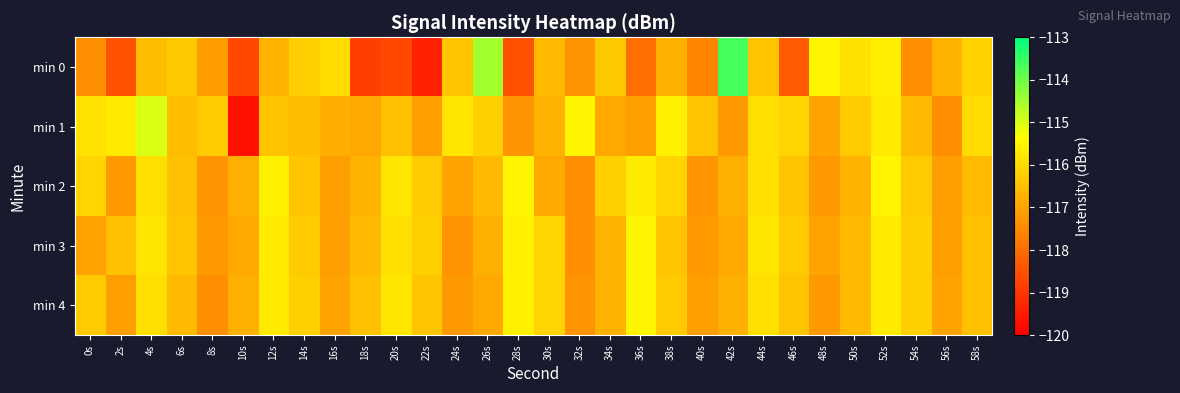

Reading left to right, extract all data points from this chart.

min 0: 0s=-117.4	2s=-118.5	4s=-116.5	6s=-116.3	8s=-117.2	10s=-118.6	12s=-116.7	14s=-116.2	16s=-116.0	18s=-118.8	20s=-118.7	22s=-119.4	24s=-116.4	26s=-114.5	28s=-118.5	30s=-116.6	32s=-117.3	34s=-116.3	36s=-118.0	38s=-116.8	40s=-117.6	42s=-113.7	44s=-116.4	46s=-118.3	48s=-115.5	50s=-115.9	52s=-115.6	54s=-117.4	56s=-116.7	58s=-116.2
min 1: 0s=-115.9	2s=-115.7	4s=-115.0	6s=-116.5	8s=-116.3	10s=-119.7	12s=-116.4	14s=-116.5	16s=-116.8	18s=-116.9	20s=-116.5	22s=-117.1	24s=-115.8	26s=-116.2	28s=-117.3	30s=-116.7	32s=-115.5	34s=-116.9	36s=-117.1	38s=-115.6	40s=-116.4	42s=-117.2	44s=-115.9	46s=-116.1	48s=-117.0	50s=-116.3	52s=-115.7	54s=-116.6	56s=-117.4	58s=-116.0
min 2: 0s=-116.1	2s=-117.2	4s=-115.9	6s=-116.5	8s=-117.3	10s=-116.8	12s=-115.6	14s=-116.4	16s=-117.1	18s=-116.7	20s=-115.8	22s=-116.3	24s=-117.0	26s=-116.6	28s=-115.5	30s=-116.9	32s=-117.4	34s=-116.2	36s=-115.7	38s=-116.1	40s=-117.3	42s=-116.8	44s=-115.9	46s=-116.4	48s=-117.2	50s=-116.7	52s=-115.5	54s=-116.3	56s=-117.1	58s=-116.6
min 3: 0s=-117.0	2s=-116.5	4s=-115.8	6s=-116.4	8s=-117.2	10s=-116.9	12s=-115.7	14s=-116.3	16s=-117.1	18s=-116.6	20s=-115.9	22s=-116.2	24s=-117.3	26s=-116.8	28s=-115.6	30s=-116.1	32s=-117.4	34s=-116.7	36s=-115.5	38s=-116.4	40s=-117.2	42s=-116.9	44s=-115.8	46s=-116.3	48s=-117.0	50s=-116.6	52s=-115.7	54s=-116.2	56s=-117.1	58s=-116.5
min 4: 0s=-116.3	2s=-117.1	4s=-115.9	6s=-116.6	8s=-117.4	10s=-116.8	12s=-115.7	14s=-116.2	16s=-117.0	18s=-116.5	20s=-115.8	22s=-116.4	24s=-117.2	26s=-116.9	28s=-115.6	30s=-116.1	32s=-117.3	34s=-116.7	36s=-115.5	38s=-116.3	40s=-117.1	42s=-116.8	44s=-115.9	46s=-116.4	48s=-117.2	50s=-116.6	52s=-115.7	54s=-116.2	56s=-117.0	58s=-116.5